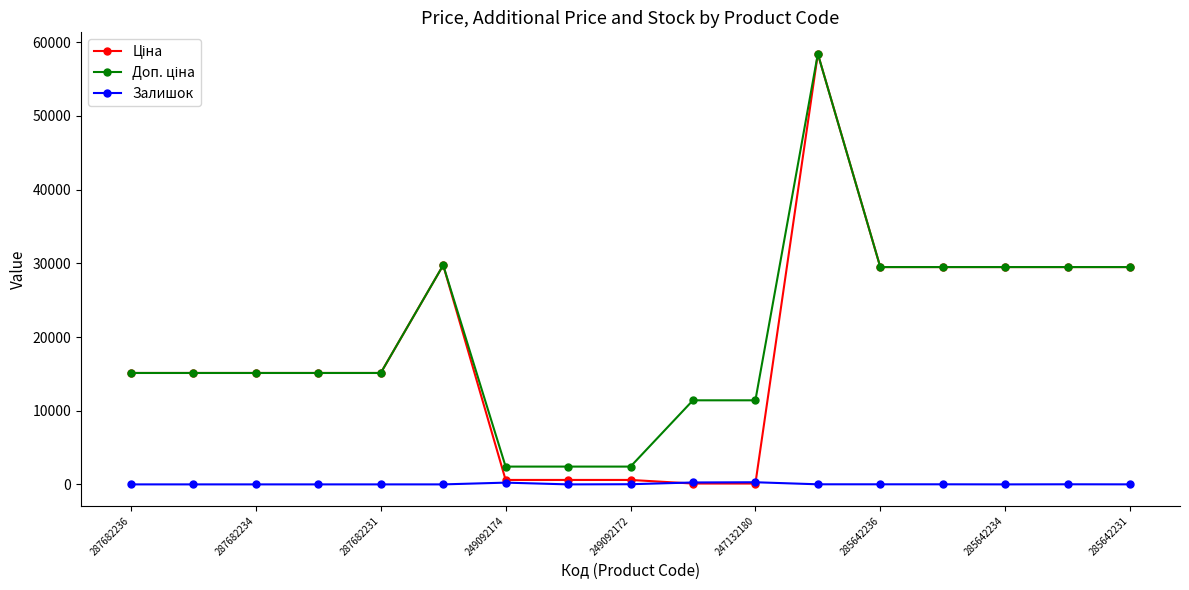

True or false: Залишок has more than 0 interior local peaks.

True